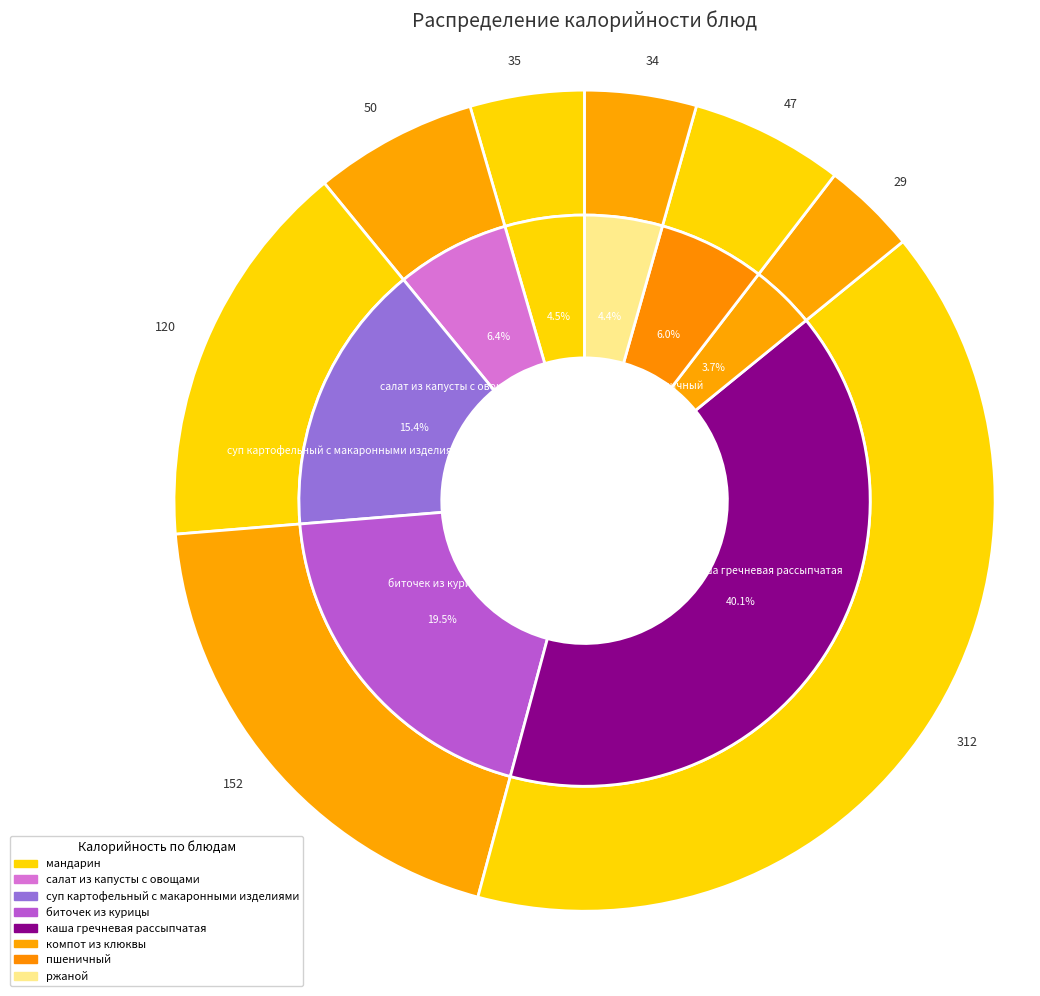

To the nearest percent, what is the difference between the ржаной and пшеничный slice percentages?

2%